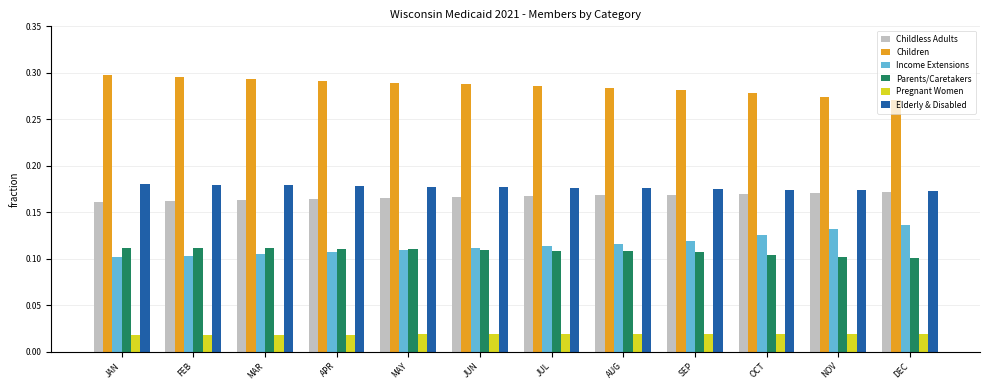

The value of Children at FEB is 0.3. True or false?

True